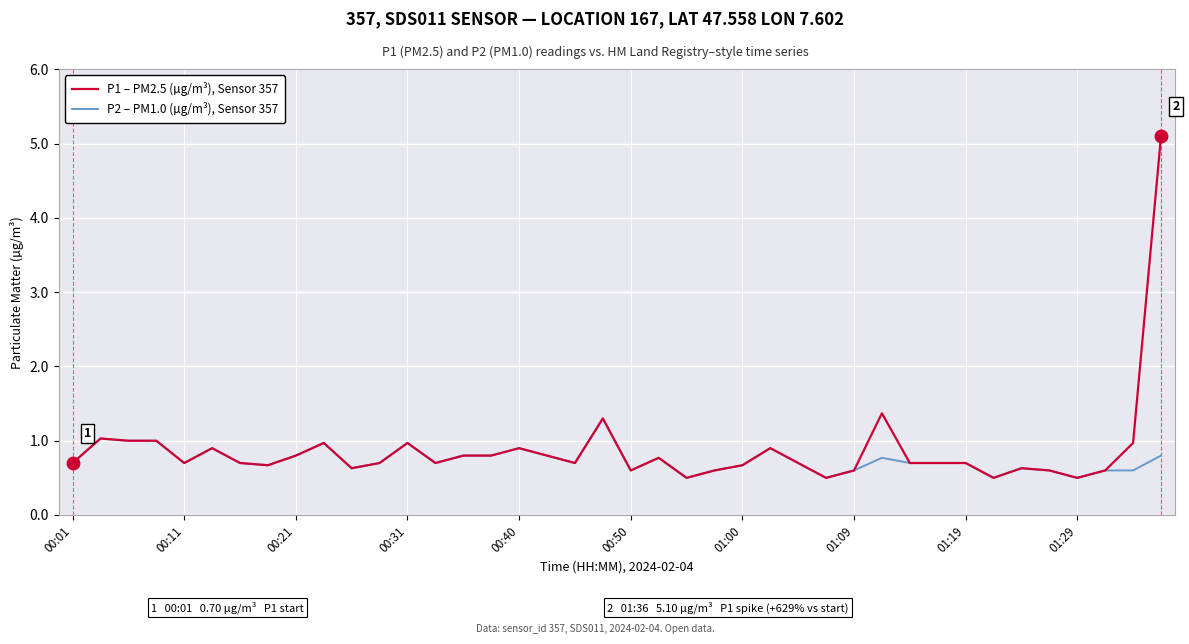

What is the maximum value for P1 – PM2.5 (µg/m³), Sensor 357?

5.1